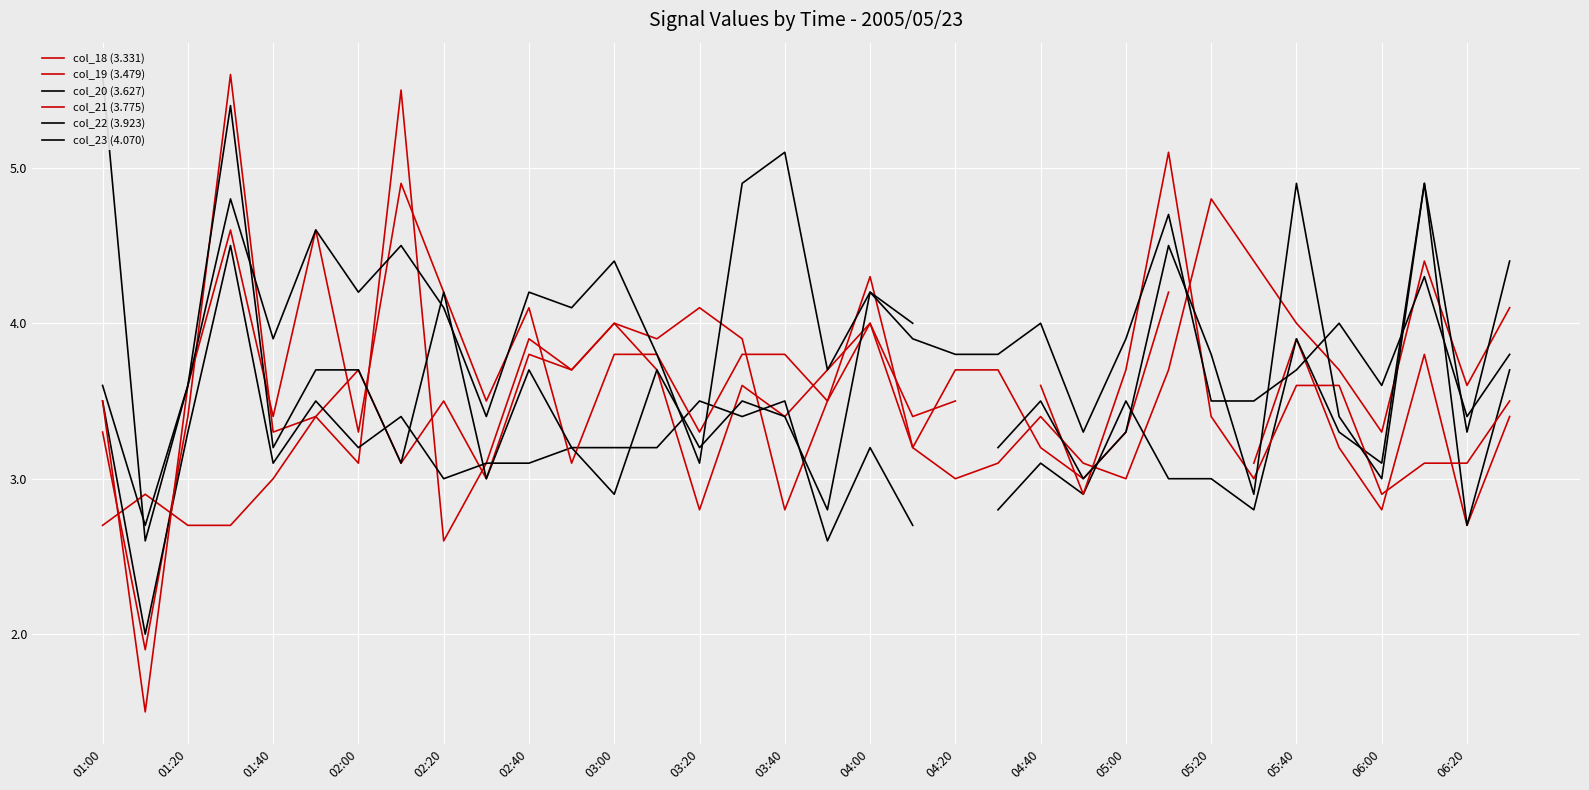

Where do col_19 (3.479) and col_21 (3.775) first cross each other?

01:00 and 01:20